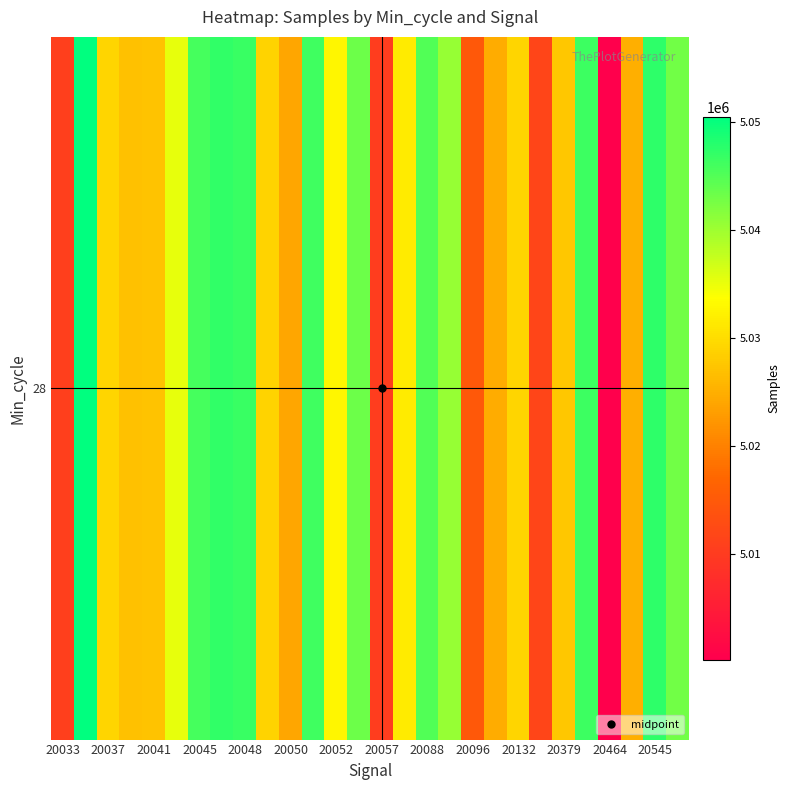

Count the number of categories in the chart.

28